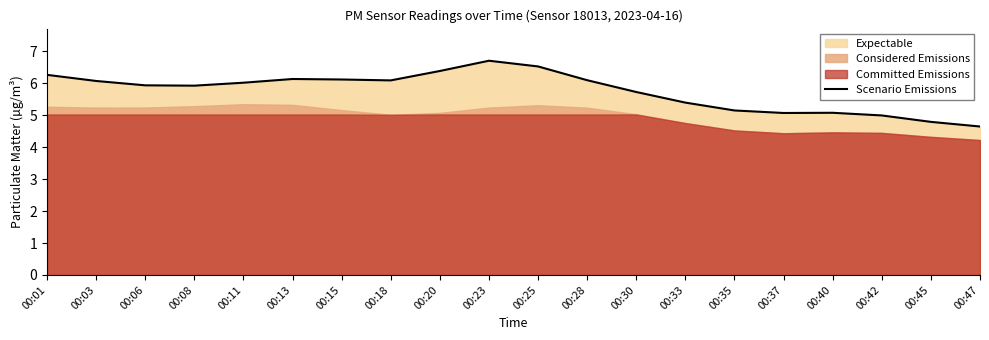

At which label does the data first exceed 6?

00:01